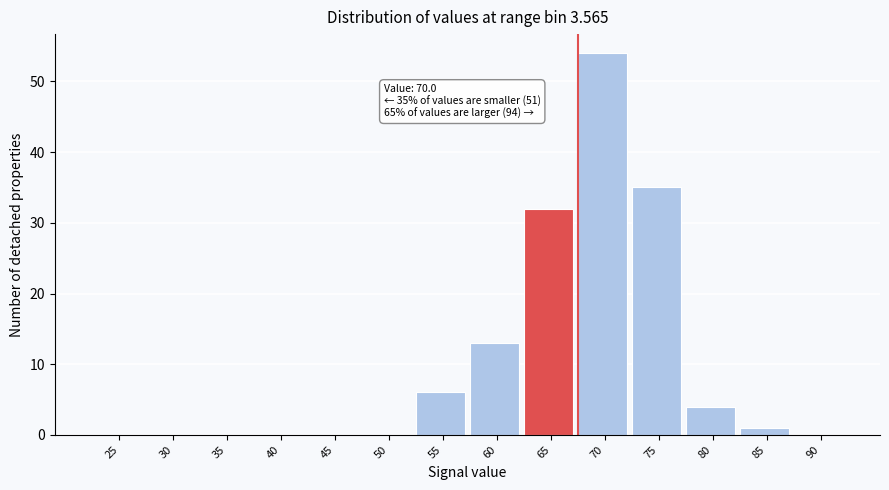

Reading right to left, transcribe all the data shown in this chart.

90=0	85=1	80=4	75=35	70=54	65=32	60=13	55=6	50=0	45=0	40=0	35=0	30=0	25=0